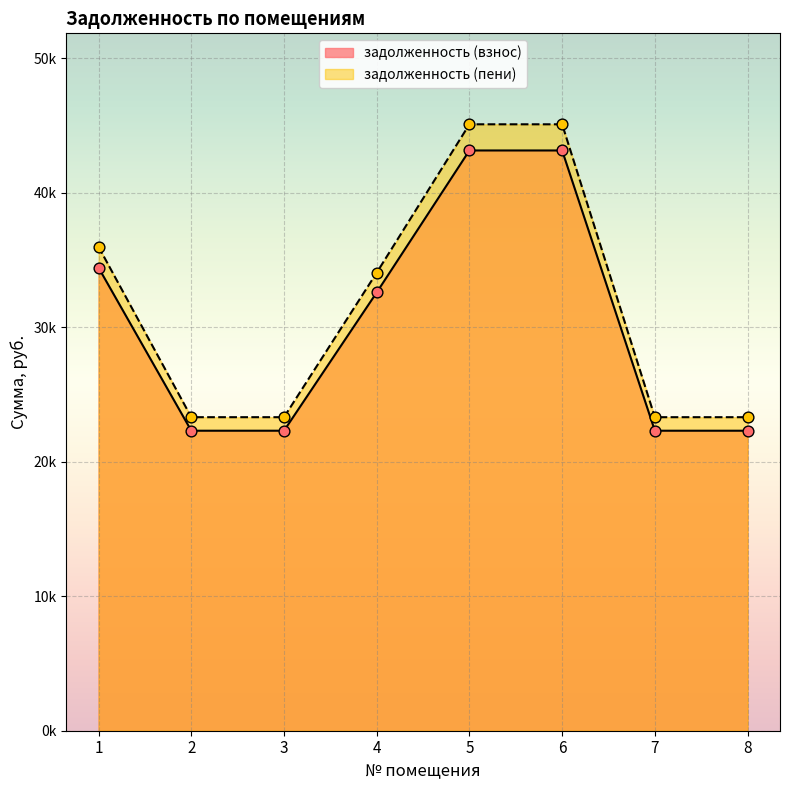

What are all the series names shown in the legend?

задолженность (взнос), задолженность (пени)